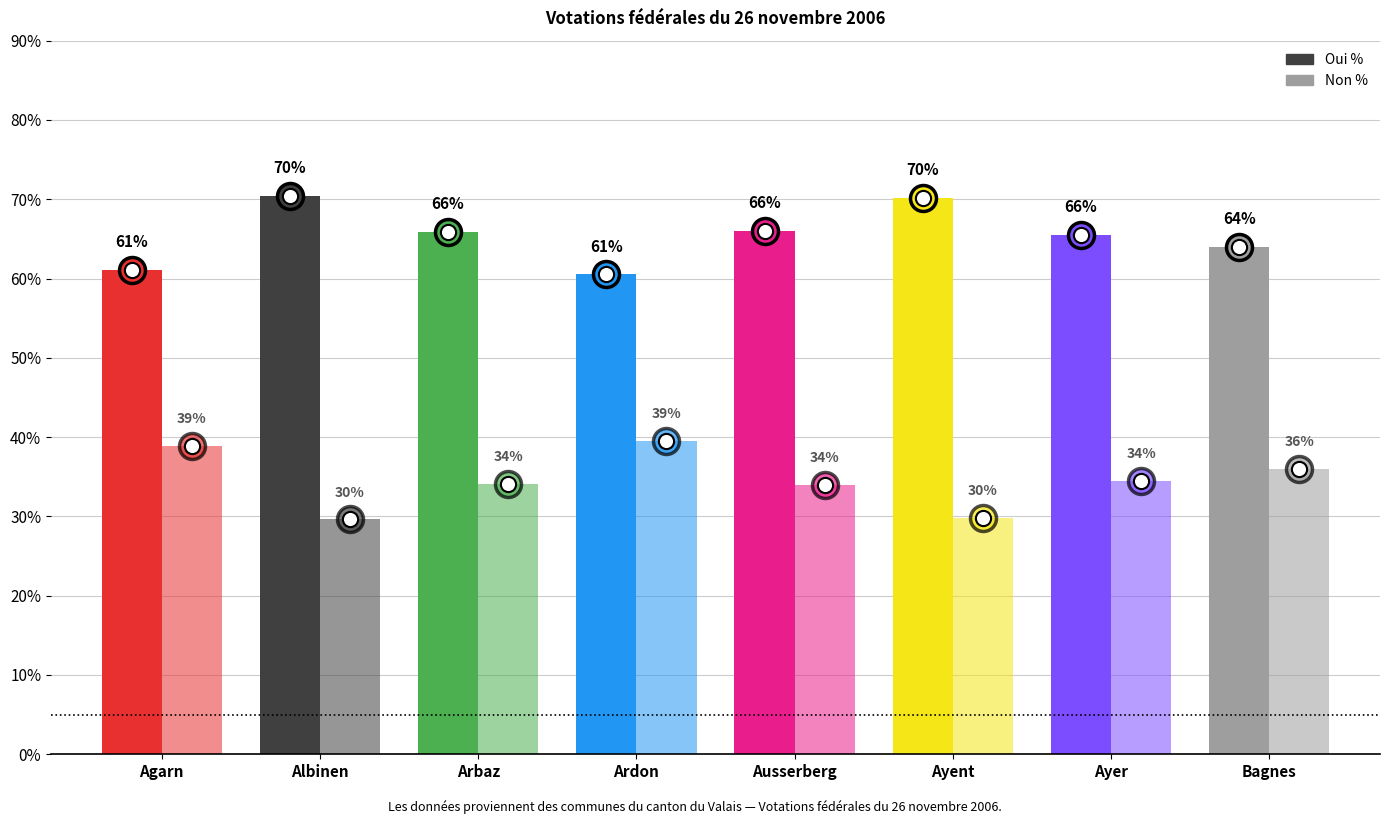

At which category is the sum across all series the highest?

Agarn